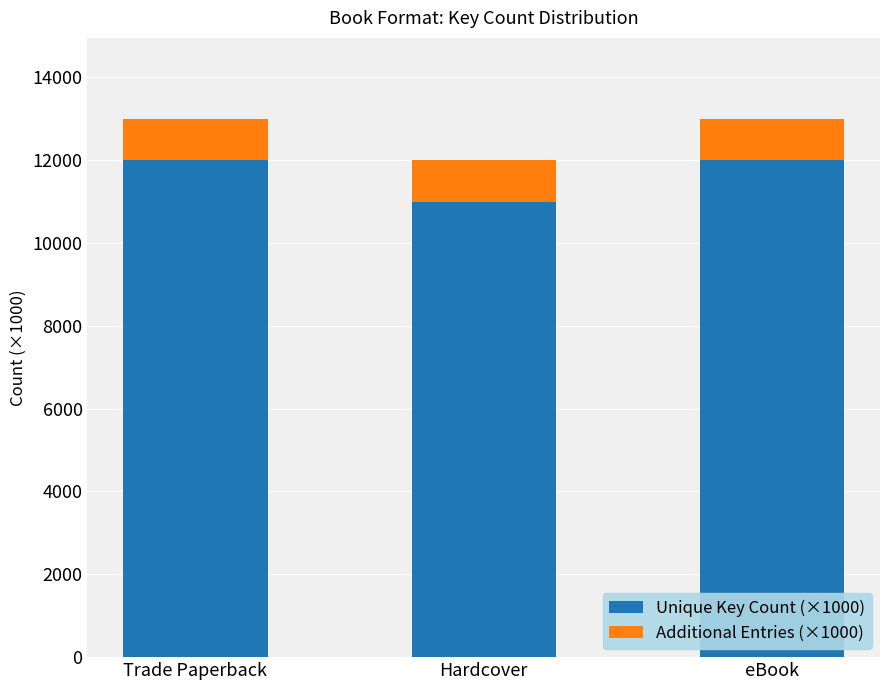

Does the chart contain any negative values?

No